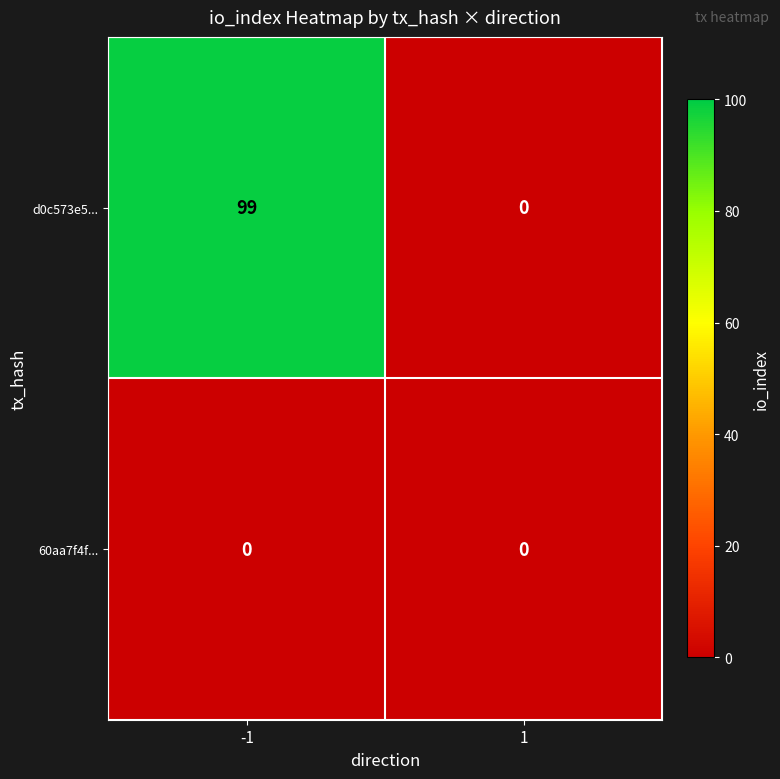

Reading left to right, what are all the values shown in this chart?

d0c573e5...: -1=99	1=0
60aa7f4f...: -1=0	1=0